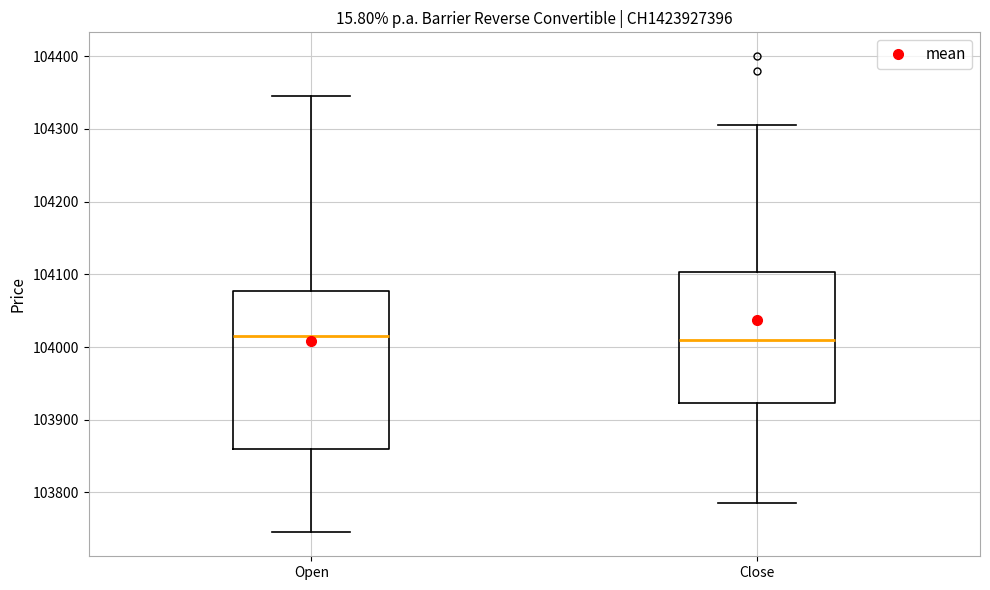

Reading left to right, transcribe this box plot: for each box, give where its median line is, the range the box spans, and where its two whiskers end, as read against the y-axis. The values are not printed on the chart, so give them approximately, as read against the axis.

Open: median 104020, box 103860 to 104080, whiskers 103750 to 104350
Close: median 104010, box 103920 to 104100, whiskers 103790 to 104310